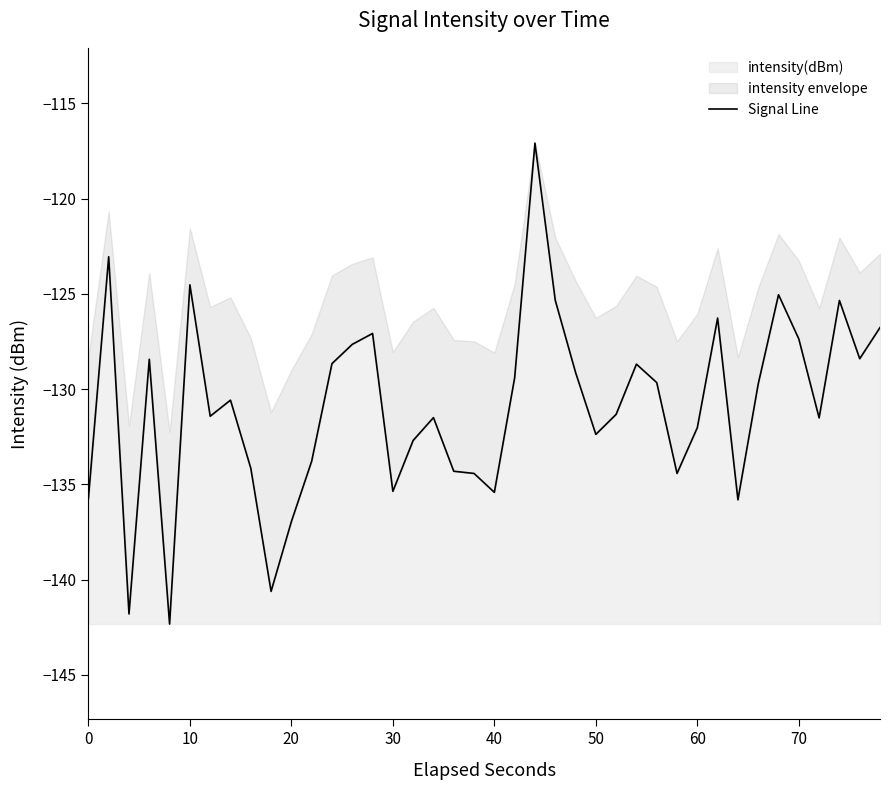

What is the highest value of the intensity(dBm) series?

-117.1